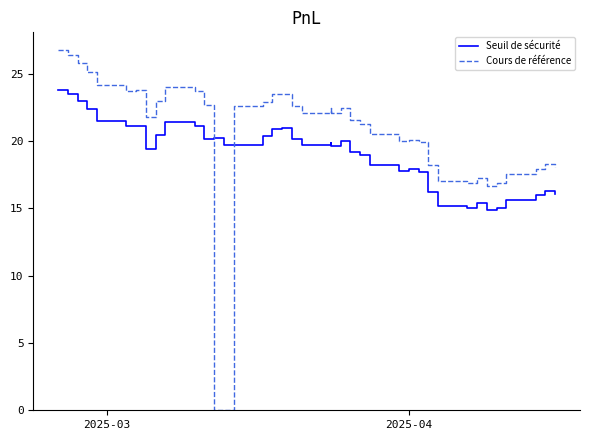

Which series has the widest spread of values?

Cours de référence